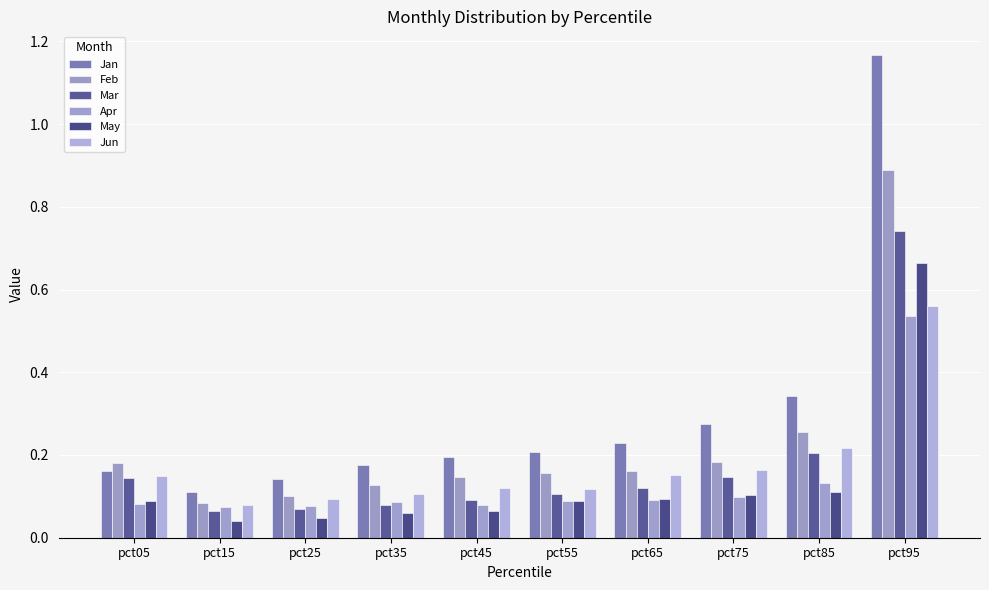

The value of Mar at pct95 is 0.7. True or false?

True